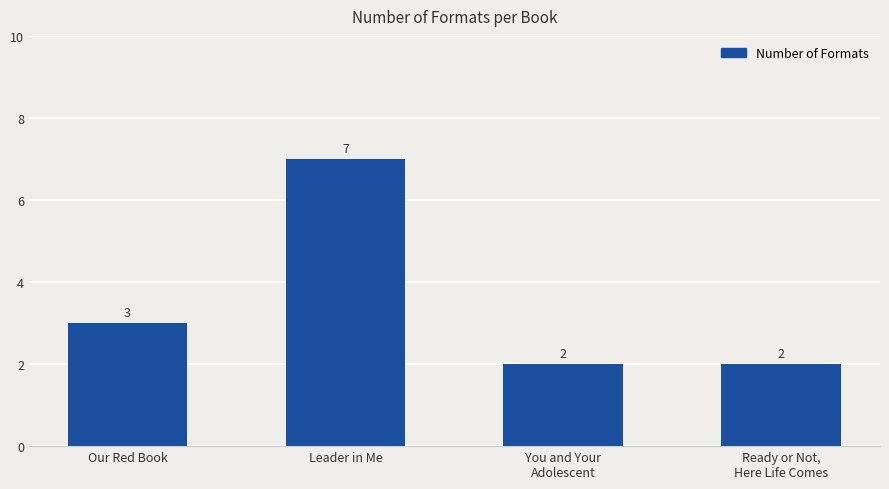

Does the chart contain stacked bars?

No